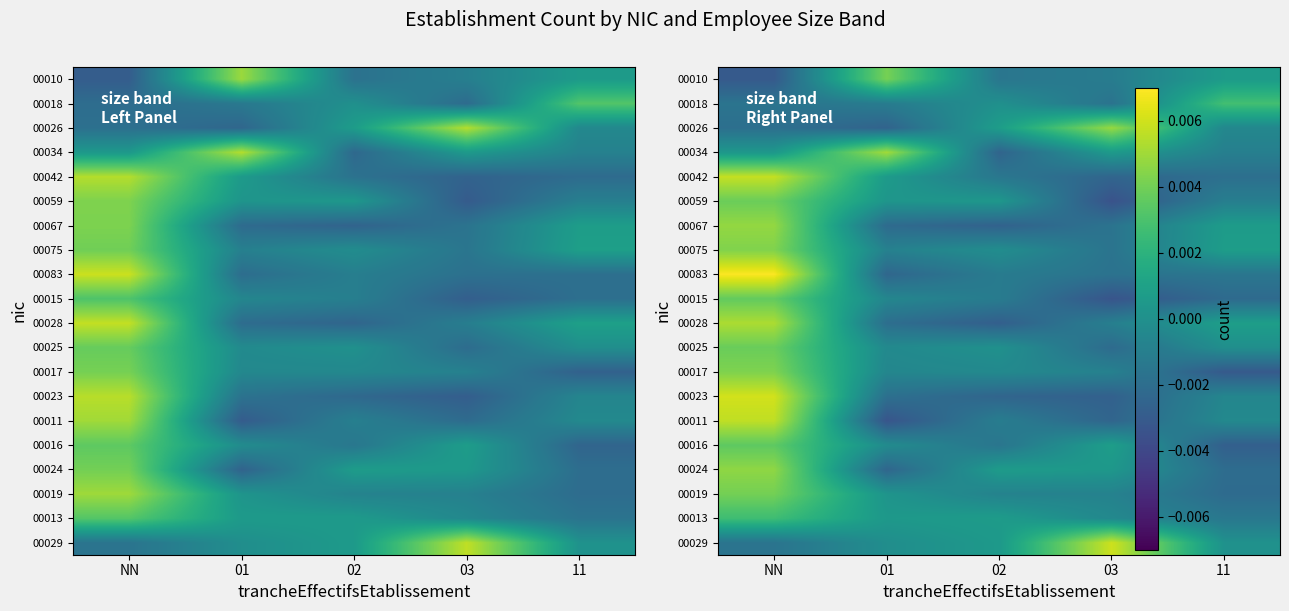

List the series in order of their peak value, highest first.

00083, 00023, 00029, 00042, 00011, 00028, 00034, 00026, 00067, 00024, 00075, 00017, 00010, 00019, 00059, 00025, 00015, 00016, 00018, 00013